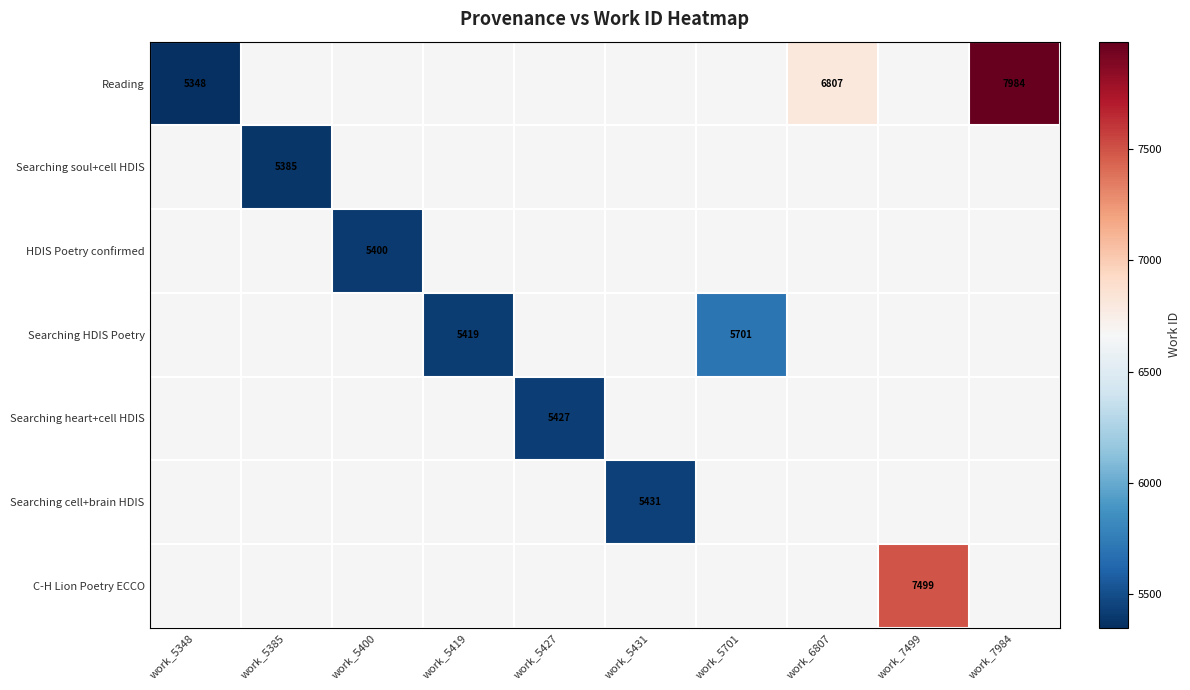

The value of Searching HDIS Poetry at work_5419 is 5419. True or false?

True